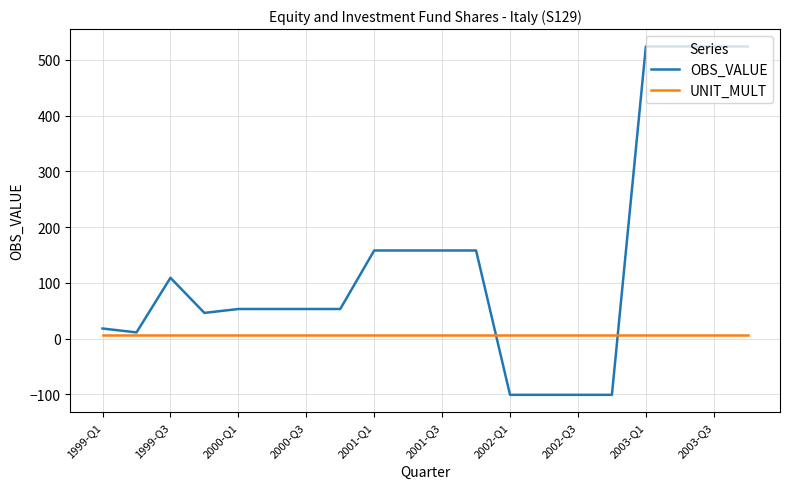

What is the highest value of the OBS_VALUE series?

524